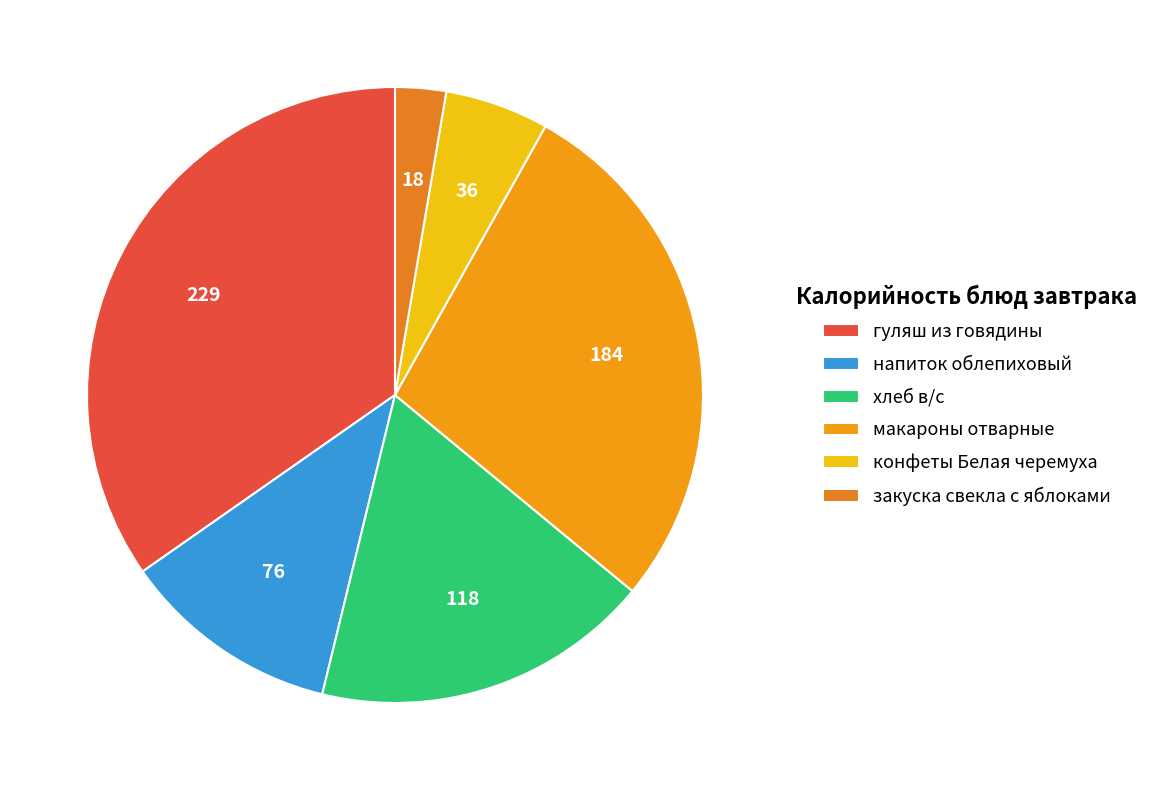

Does гуляш из говядины represent more than half of the total?

No